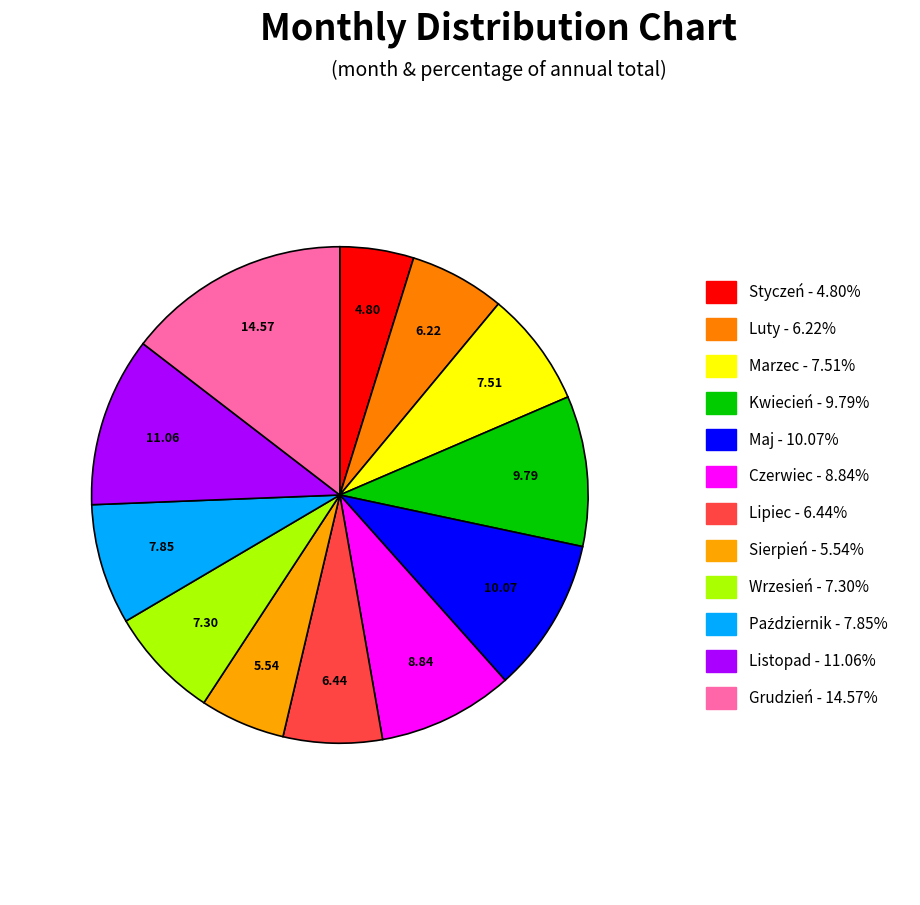

What percentage is the Styczeń slice, to the nearest percent?

5%